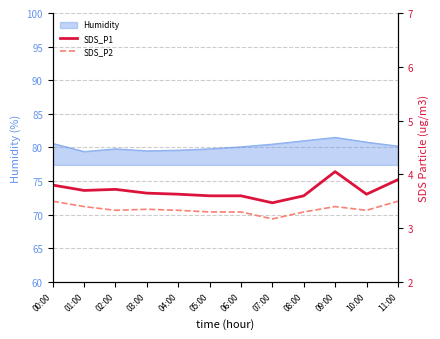

True or false: SDS_P1 and SDS_P2 cross at least once.

False